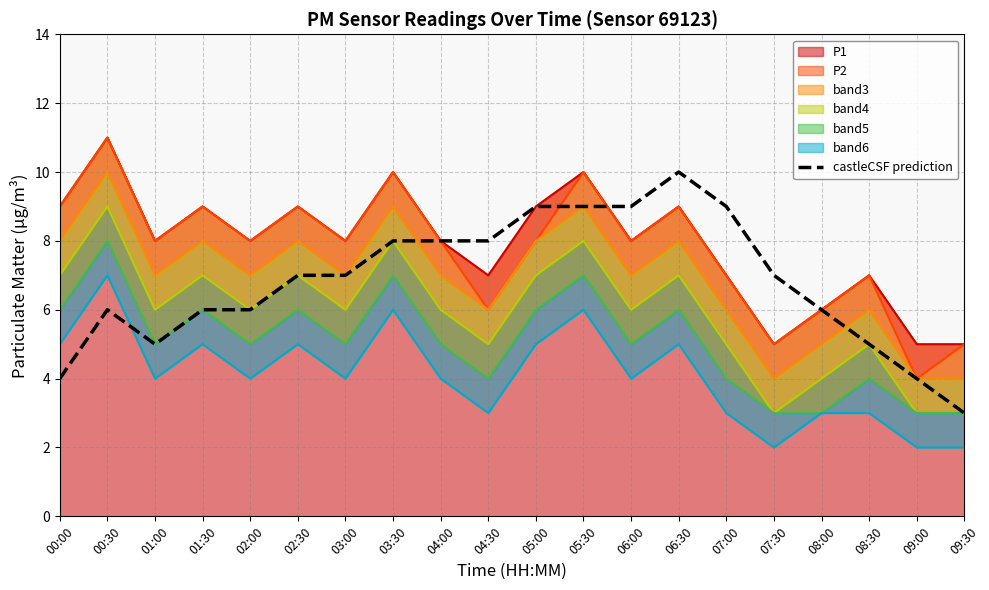

Reading left to right, transcribe all the data shown in this chart.

00:00=4	00:30=6	01:00=5	01:30=6	02:00=6	02:30=7	03:00=7	03:30=8	04:00=8	04:30=8	05:00=9	05:30=9	06:00=9	06:30=10	07:00=9	07:30=7	08:00=6	08:30=5	09:00=4	09:30=3